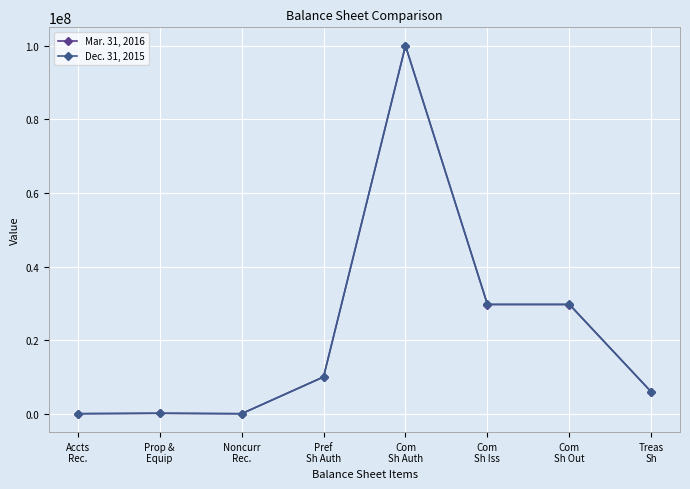

Where is the first local maximum for Mar. 31, 2016?

Prop &
Equip